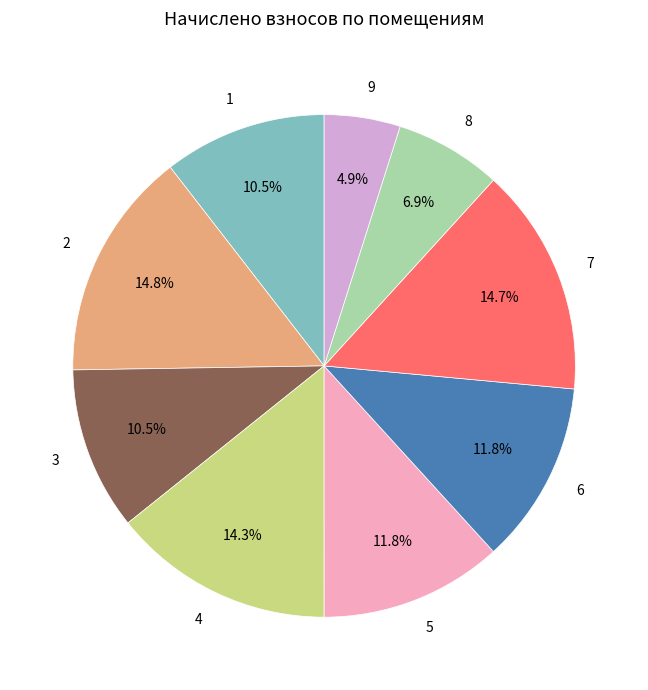

How much of the chart is everything except 9?

95.1%